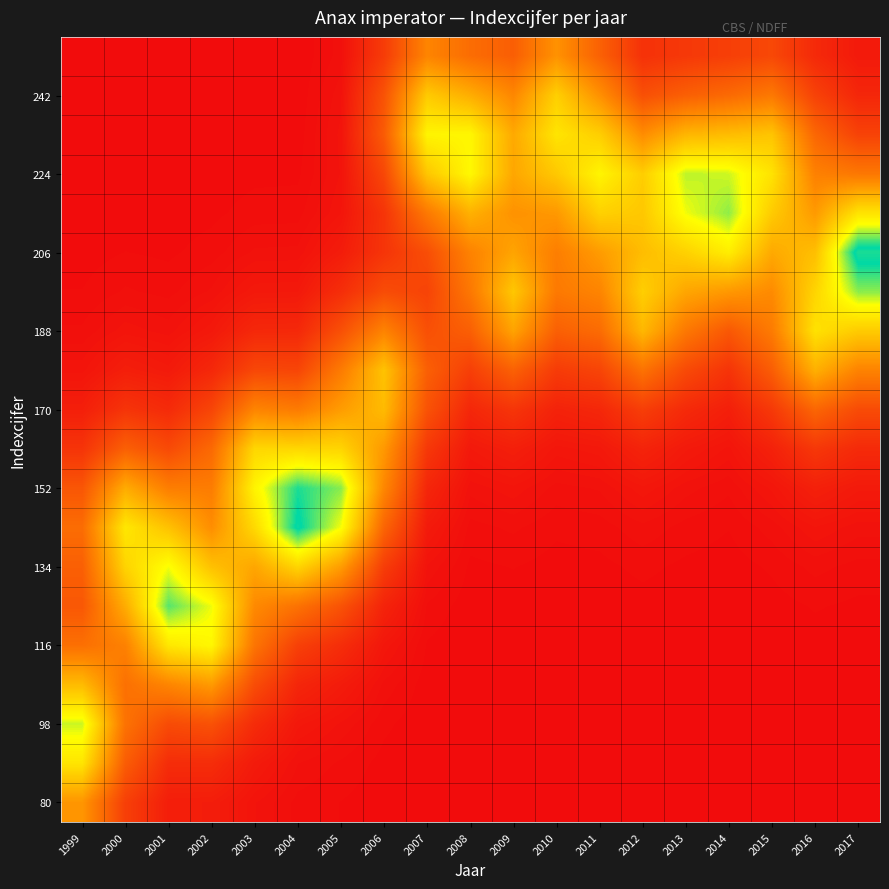

How many categories are shown in the chart?

19